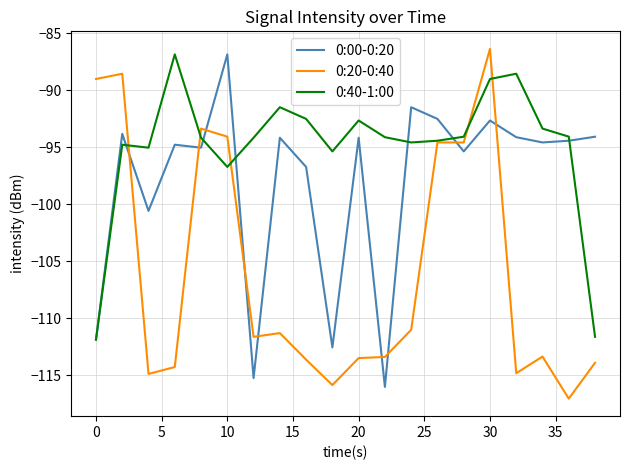

What is the minimum value shown in the chart?

-117.0